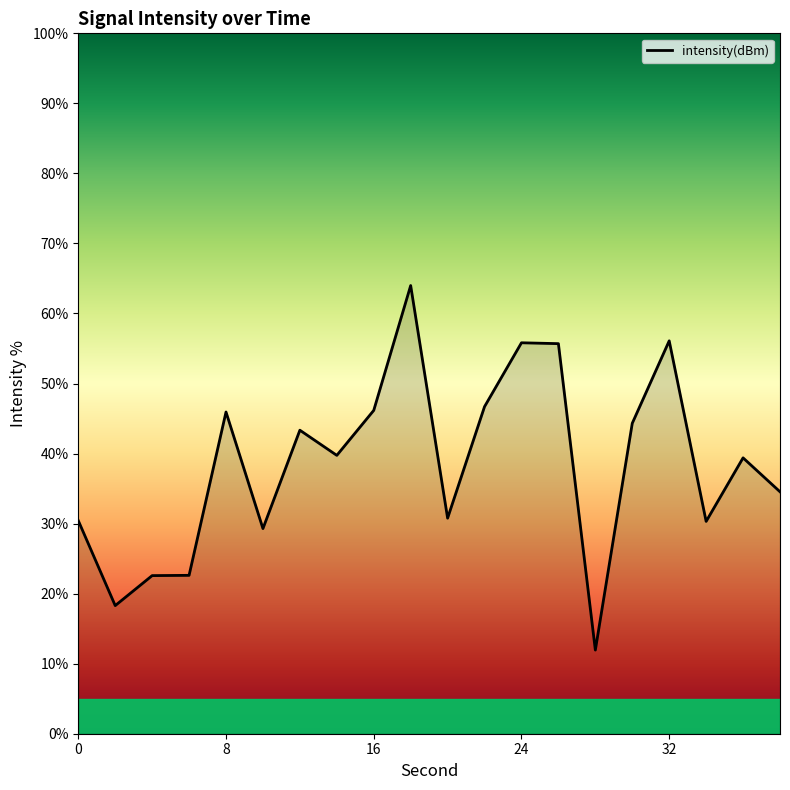

True or false: the data has more than 0 interior local peaks.

True